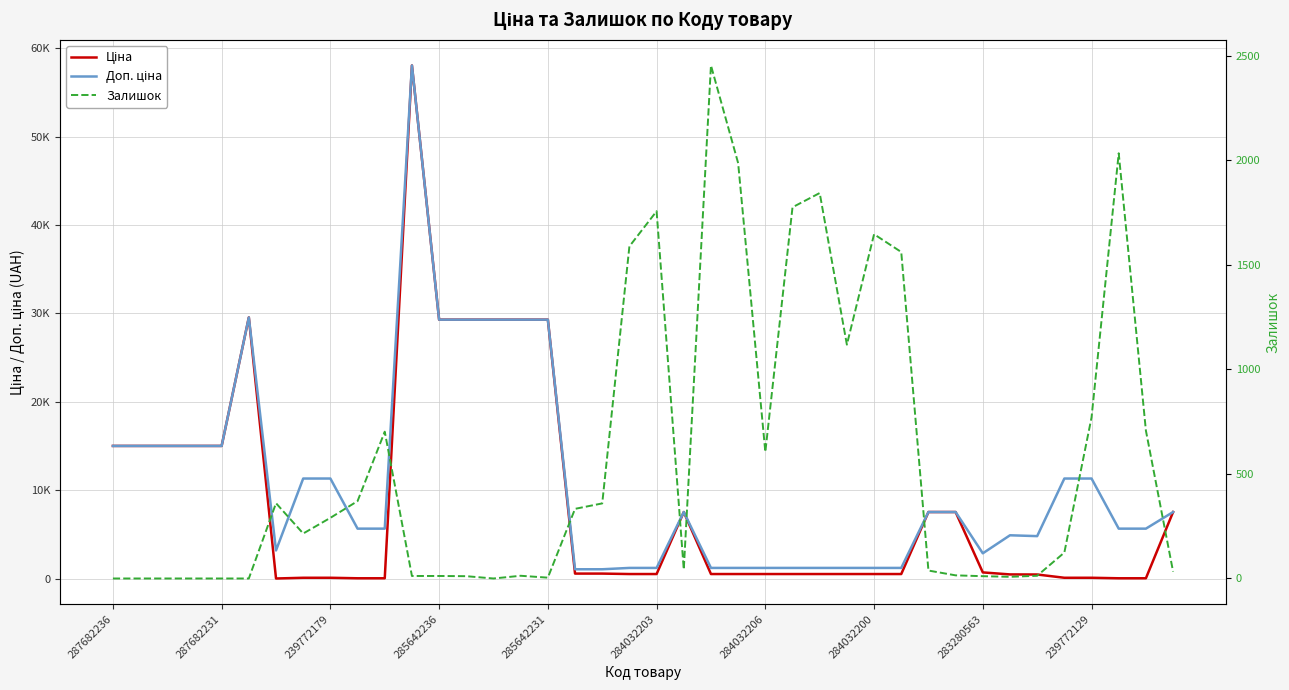

List the series in order of their peak value, lowest first.

Залишок, Ціна, Доп. ціна